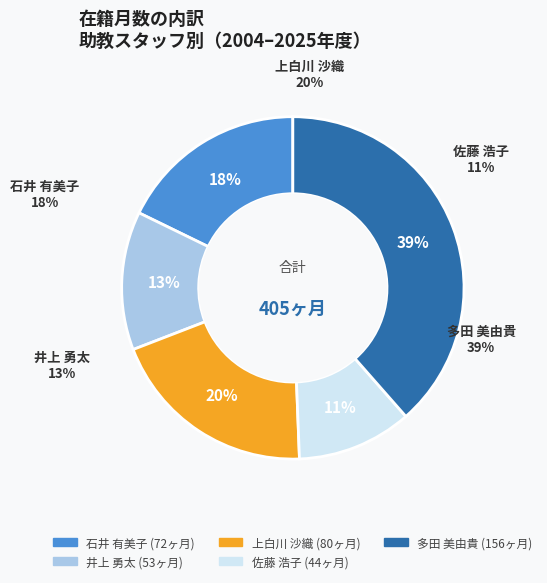

What is the largest slice in the pie chart?

多田 美由貴